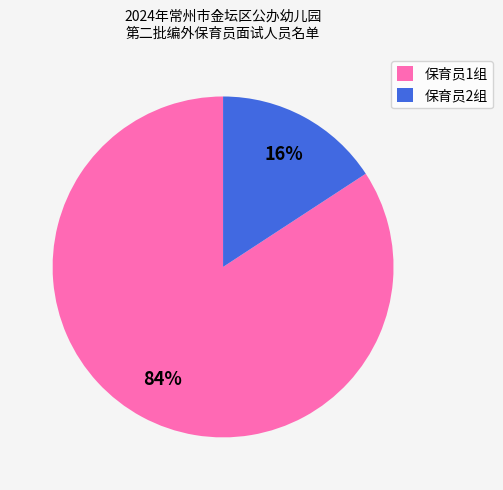

How many slices are in this pie chart?

2